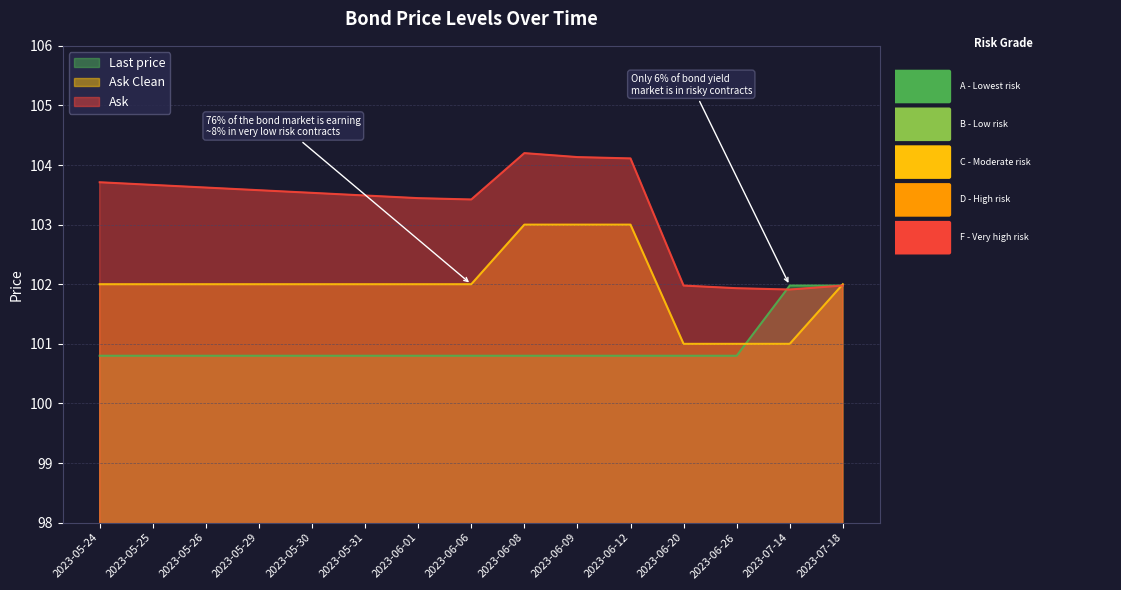

How many distinct data groups are displayed?

3